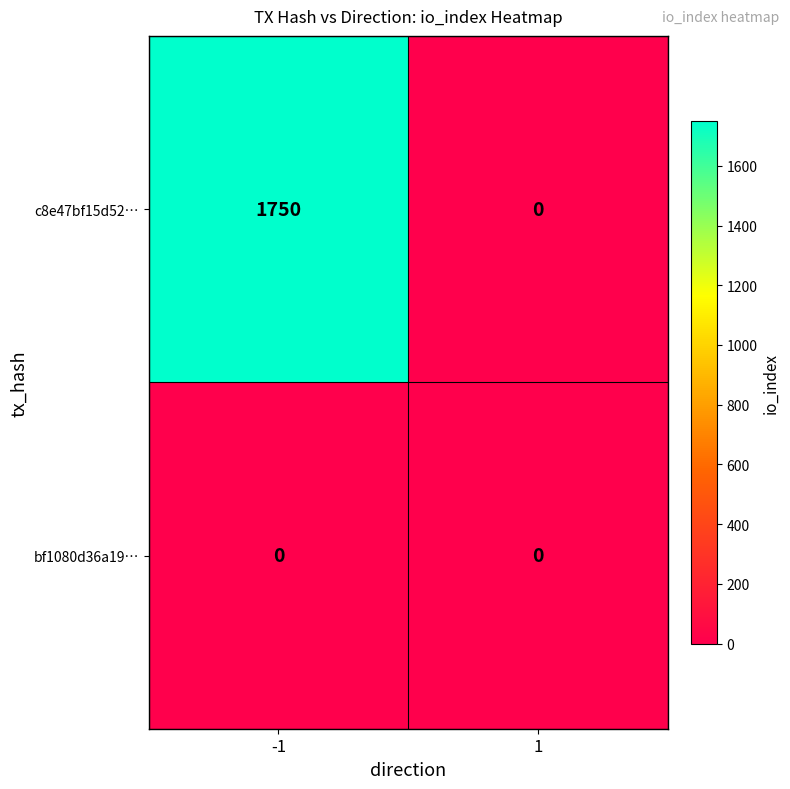

What is the highest value of the c8e47bf15d52… series?

1750